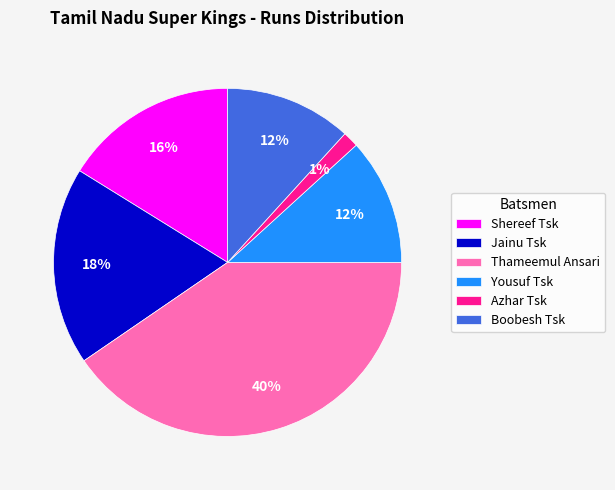

Is the sum of Yousuf Tsk and Shereef Tsk greater than half?

No